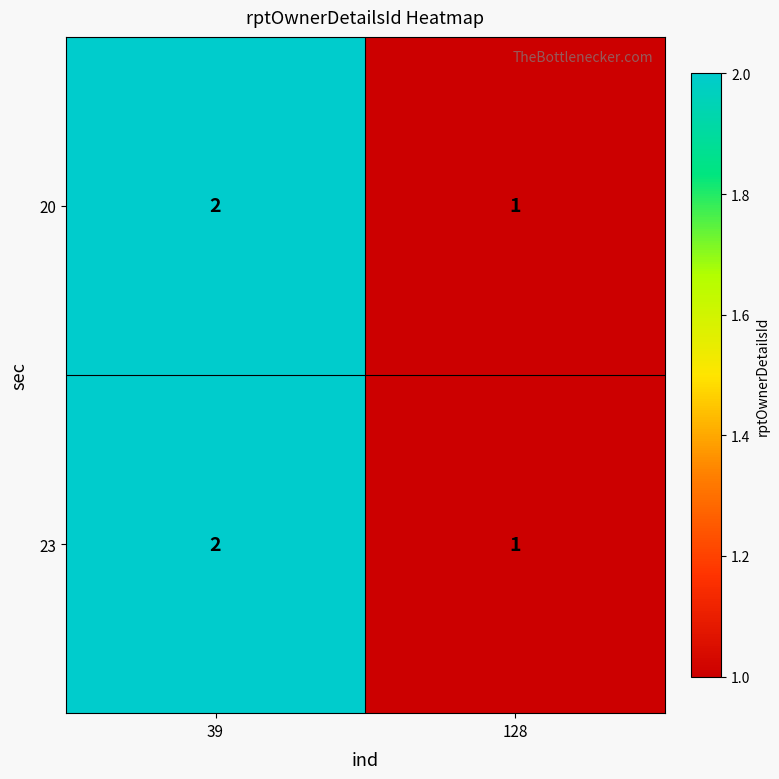

What is the sum of all 20 values?

3